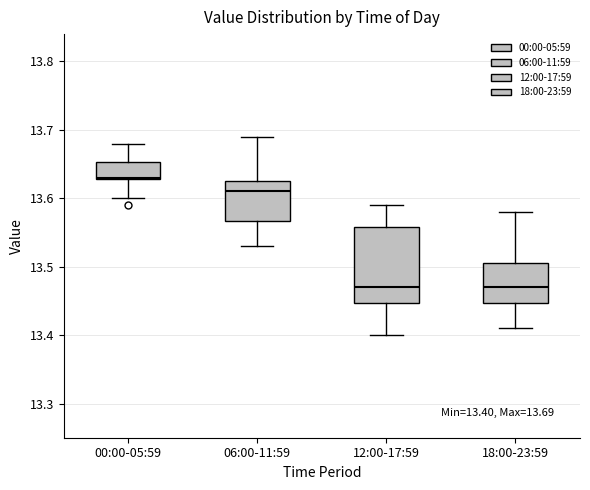

Which box is the tallest, from its lower edge to its upper edge?

12:00-17:59